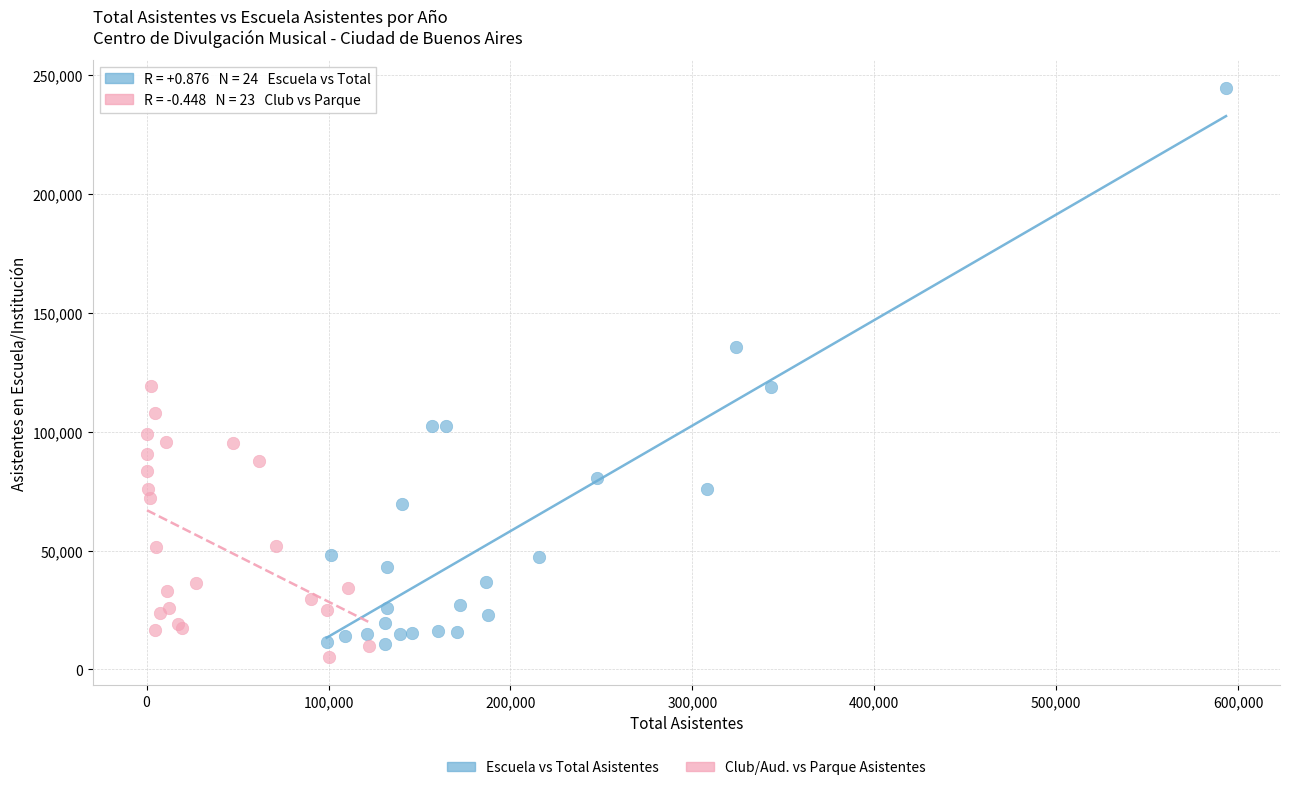

Which series reaches the maximum Y coordinate?

Escuela vs Total Asistentes